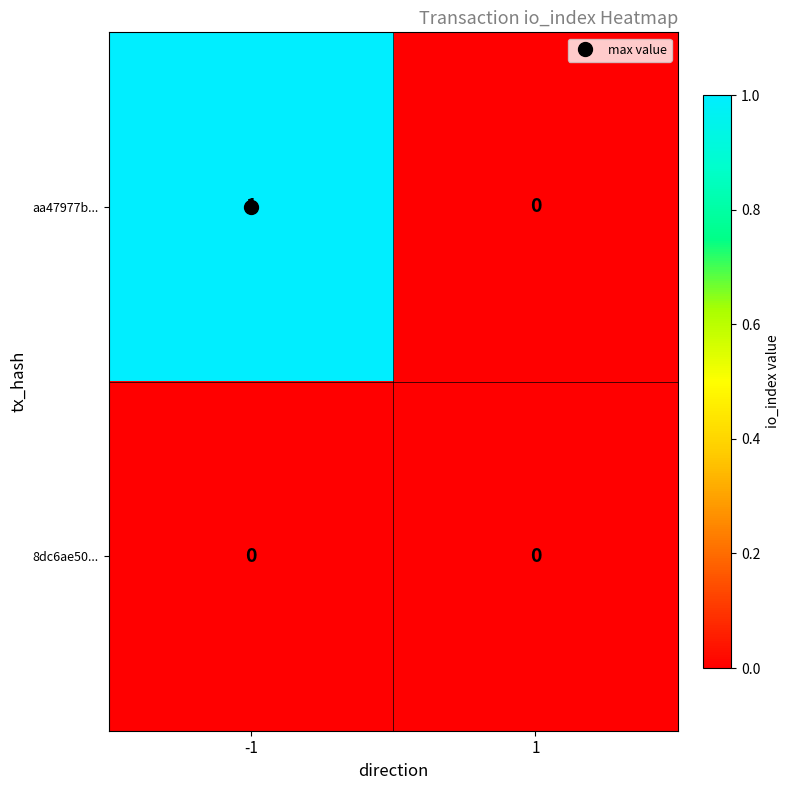

At -1, list the series in order from smallest to largest.

8dc6ae50..., aa47977b...